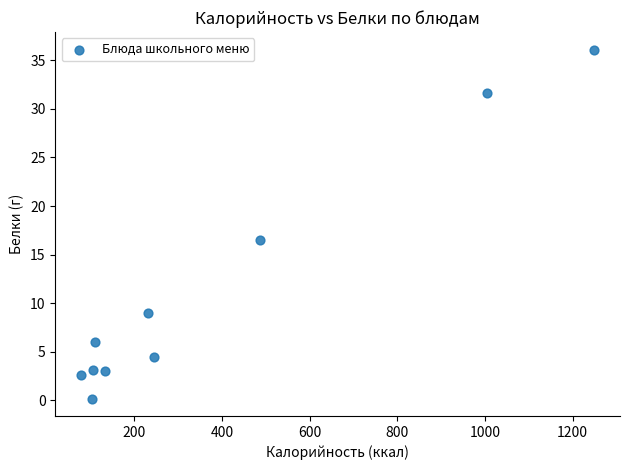

What Y value in the scatter plot is closest to 18?

16.5